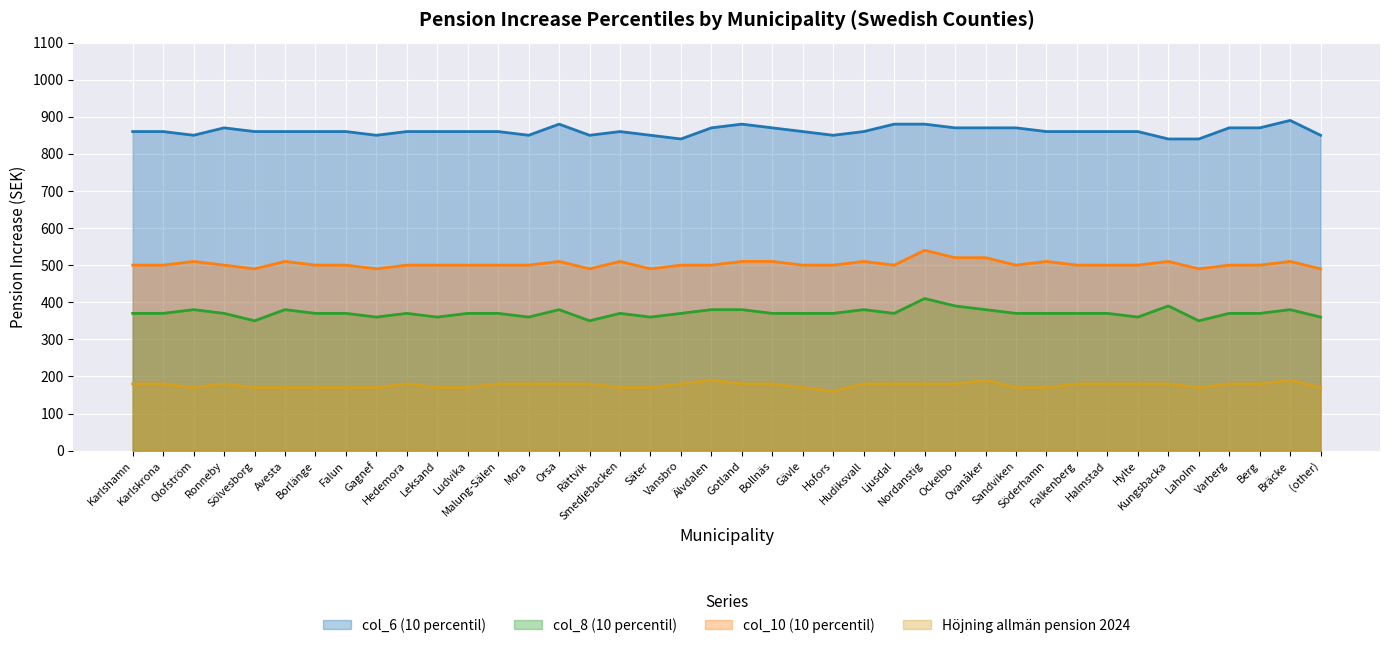

Reading right to left, transcribe all the data shown in this chart.

col_6 (10 percentil): (other)=850	Bräcke=890	Berg=870	Varberg=870	Laholm=840	Kungsbacka=840	Hylte=860	Halmstad=860	Falkenberg=860	Söderhamn=860	Sandviken=870	Ovanåker=870	Ockelbo=870	Nordanstig=880	Ljusdal=880	Hudiksvall=860	Hofors=850	Gävle=860	Bollnäs=870	Gotland=880	Älvdalen=870	Vansbro=840	Säter=850	Smedjebacken=860	Rättvik=850	Orsa=880	Mora=850	Malung-Sälen=860	Ludvika=860	Leksand=860	Hedemora=860	Gagnef=850	Falun=860	Borlänge=860	Avesta=860	Sölvesborg=860	Ronneby=870	Olofström=850	Karlskrona=860	Karlshamn=860
col_8 (10 percentil): (other)=360	Bräcke=380	Berg=370	Varberg=370	Laholm=350	Kungsbacka=390	Hylte=360	Halmstad=370	Falkenberg=370	Söderhamn=370	Sandviken=370	Ovanåker=380	Ockelbo=390	Nordanstig=410	Ljusdal=370	Hudiksvall=380	Hofors=370	Gävle=370	Bollnäs=370	Gotland=380	Älvdalen=380	Vansbro=370	Säter=360	Smedjebacken=370	Rättvik=350	Orsa=380	Mora=360	Malung-Sälen=370	Ludvika=370	Leksand=360	Hedemora=370	Gagnef=360	Falun=370	Borlänge=370	Avesta=380	Sölvesborg=350	Ronneby=370	Olofström=380	Karlskrona=370	Karlshamn=370
col_10 (10 percentil): (other)=490	Bräcke=510	Berg=500	Varberg=500	Laholm=490	Kungsbacka=510	Hylte=500	Halmstad=500	Falkenberg=500	Söderhamn=510	Sandviken=500	Ovanåker=520	Ockelbo=520	Nordanstig=540	Ljusdal=500	Hudiksvall=510	Hofors=500	Gävle=500	Bollnäs=510	Gotland=510	Älvdalen=500	Vansbro=500	Säter=490	Smedjebacken=510	Rättvik=490	Orsa=510	Mora=500	Malung-Sälen=500	Ludvika=500	Leksand=500	Hedemora=500	Gagnef=490	Falun=500	Borlänge=500	Avesta=510	Sölvesborg=490	Ronneby=500	Olofström=510	Karlskrona=500	Karlshamn=500
Höjning allmän pension 2024: (other)=170	Bräcke=190	Berg=180	Varberg=180	Laholm=170	Kungsbacka=180	Hylte=180	Halmstad=180	Falkenberg=180	Söderhamn=170	Sandviken=170	Ovanåker=190	Ockelbo=180	Nordanstig=180	Ljusdal=180	Hudiksvall=180	Hofors=160	Gävle=170	Bollnäs=180	Gotland=180	Älvdalen=190	Vansbro=180	Säter=170	Smedjebacken=170	Rättvik=180	Orsa=180	Mora=180	Malung-Sälen=180	Ludvika=170	Leksand=170	Hedemora=180	Gagnef=170	Falun=170	Borlänge=170	Avesta=170	Sölvesborg=170	Ronneby=180	Olofström=170	Karlskrona=180	Karlshamn=180